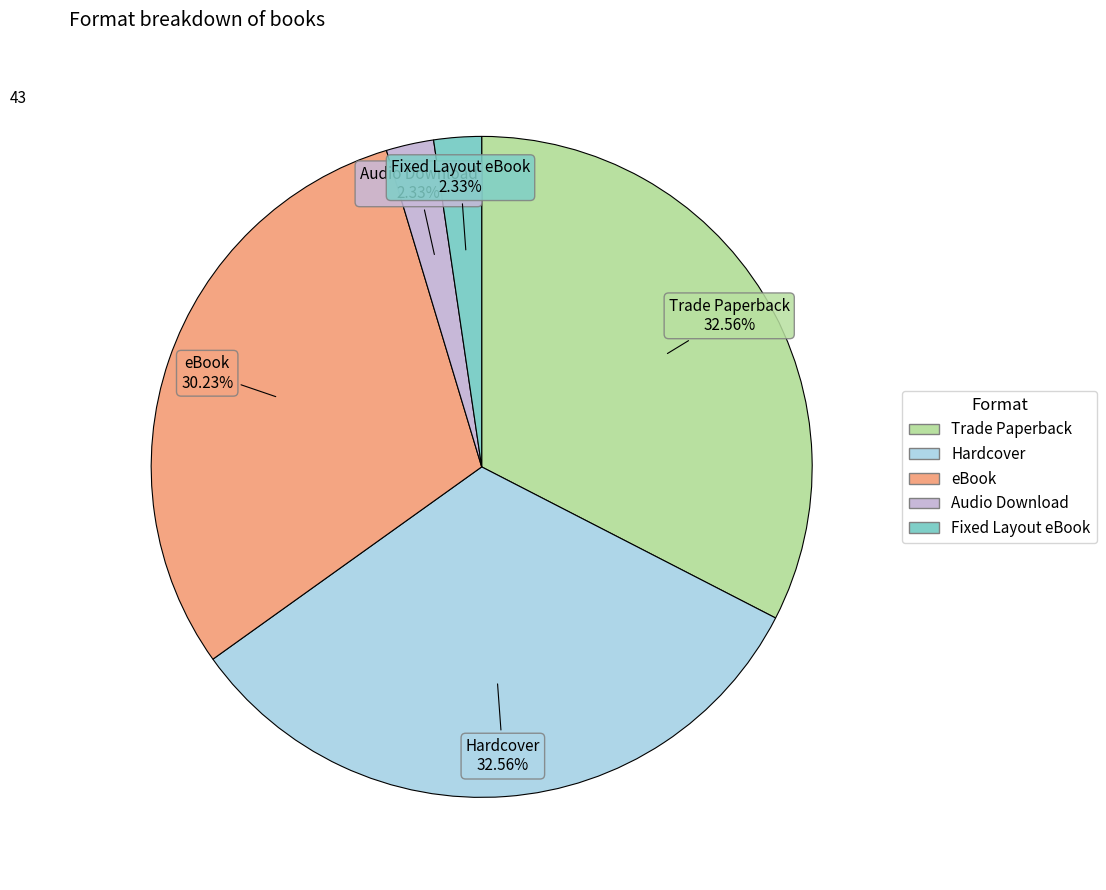

To the nearest percent, what is the difference between the largest and smallest slice percentages?

30%